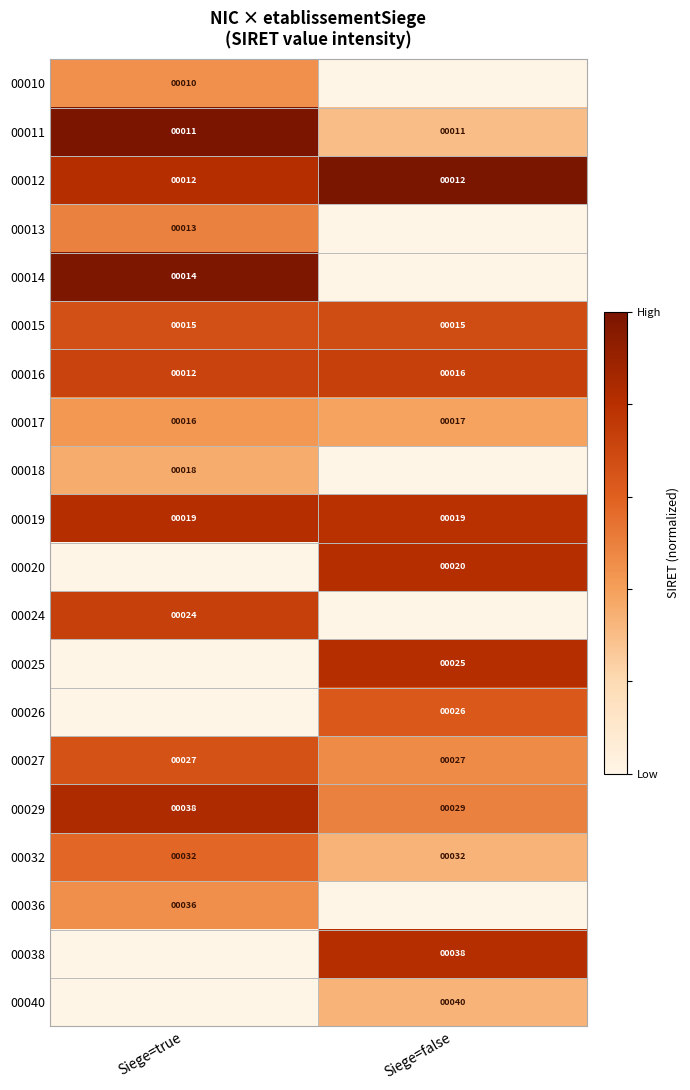

How many series are shown in this chart?

20